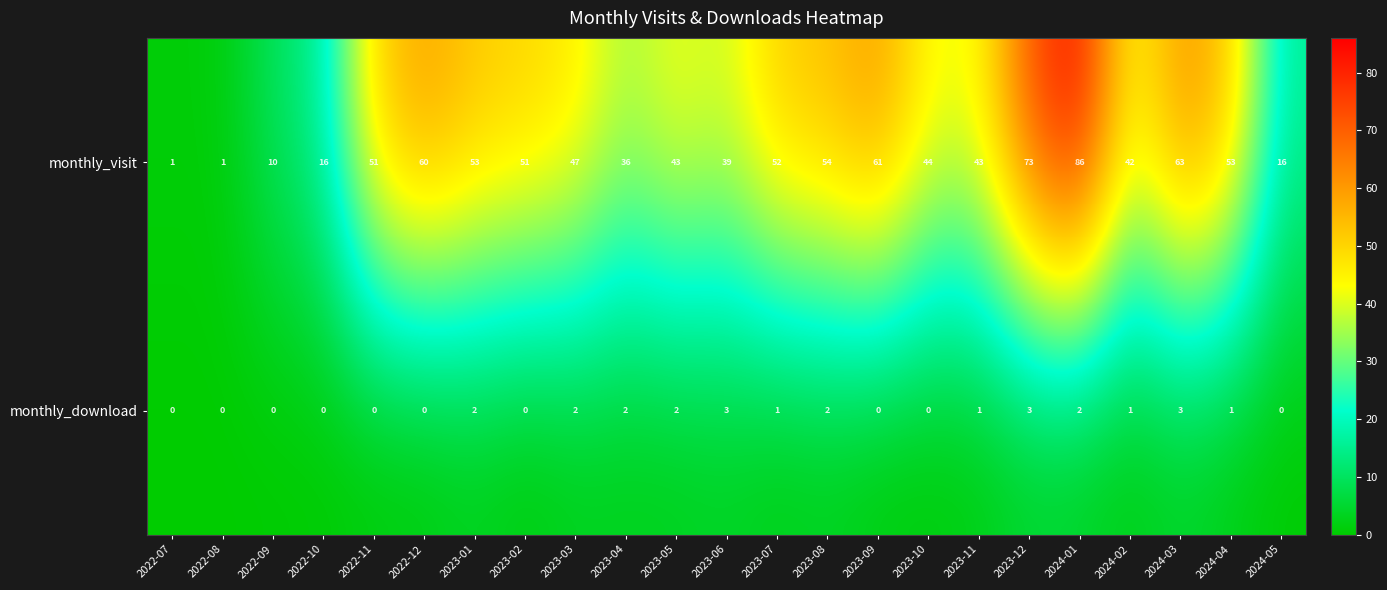

Rank the series by their maximum value, from highest to lowest.

monthly_visit, monthly_download